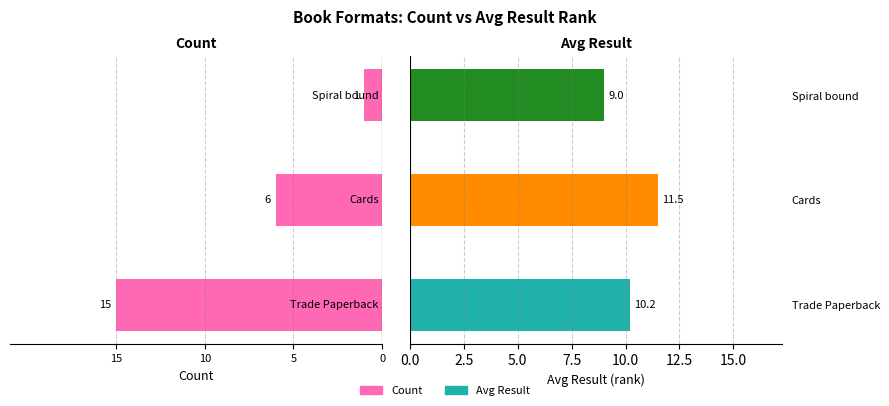

Rank the series by their average value, from highest to lowest.

Avg Result, Count